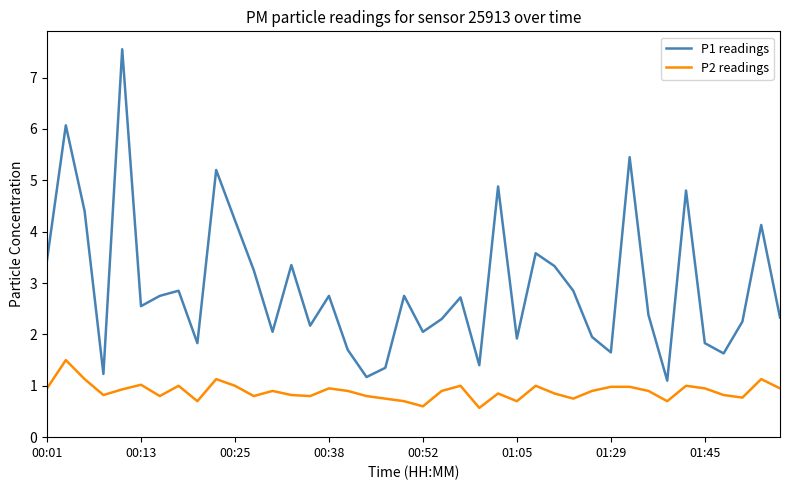

List the series in order of their overall mean, lowest first.

P2 readings, P1 readings